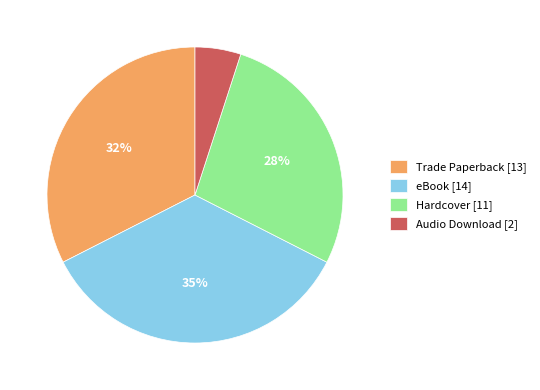

What percentage is the eBook [14] slice, to the nearest percent?

35%